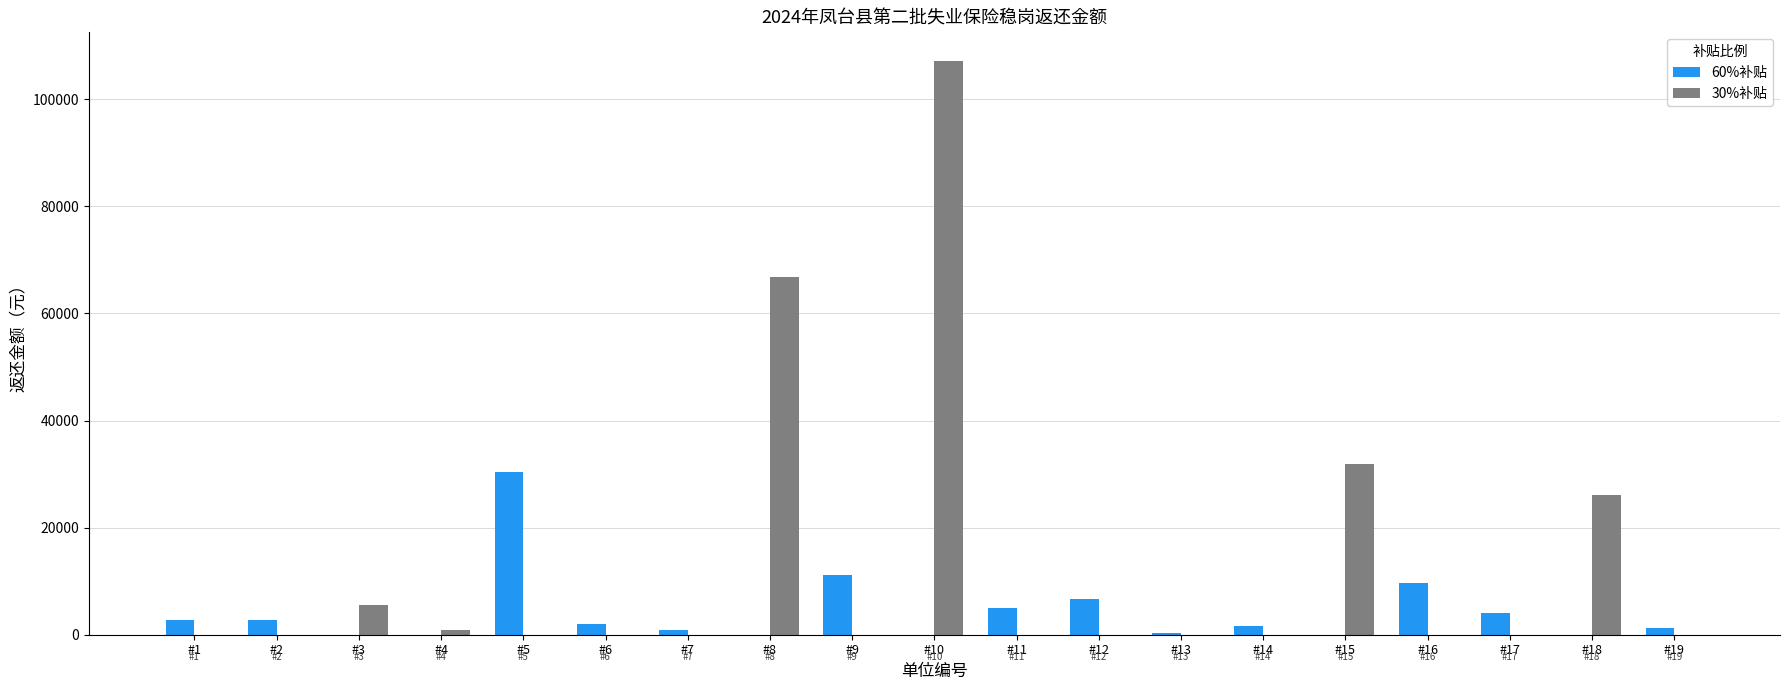

Which category has the highest value in the 30%补贴 series?

#10